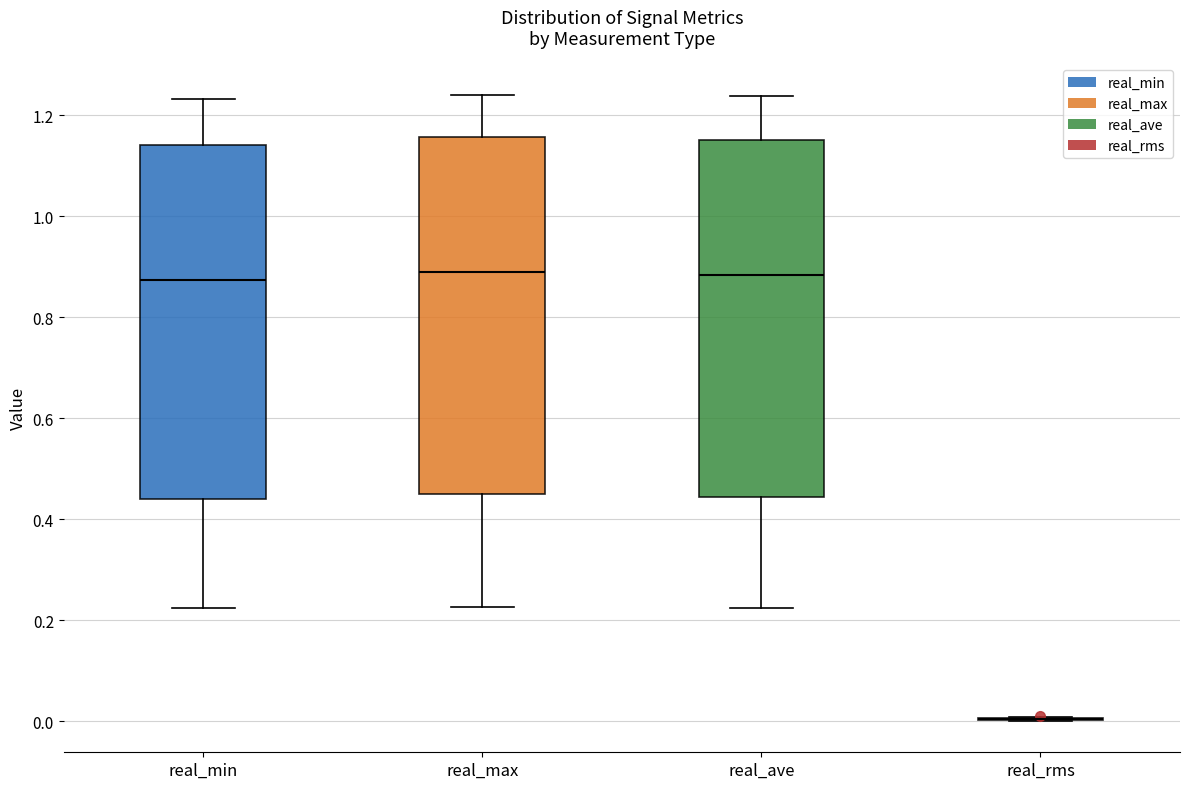

Reading left to right, read every box against the y-axis: the position of its median line, the range the box covers, and the ends of its whiskers. The values are not printed on the chart, so give them approximately, as read against the axis.

real_min: median 0.88, box 0.44 to 1.14, whiskers 0.22 to 1.24
real_max: median 0.88, box 0.44 to 1.16, whiskers 0.22 to 1.24
real_ave: median 0.88, box 0.44 to 1.16, whiskers 0.22 to 1.24
real_rms: box collapsed to a line at 0.00, whiskers 0.00 to 0.00